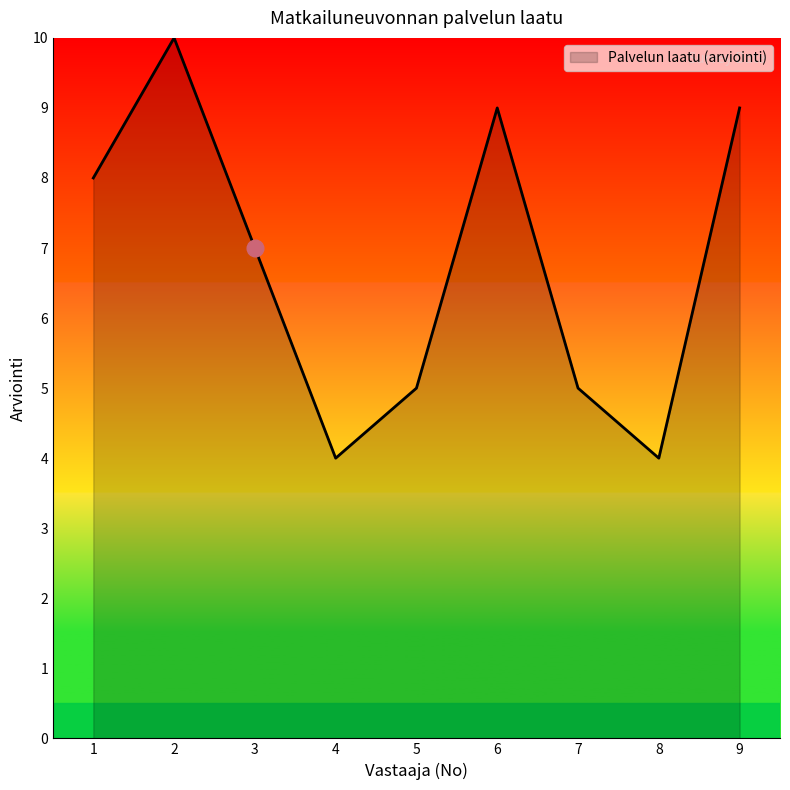

Between 5 and 6, which is larger?

6